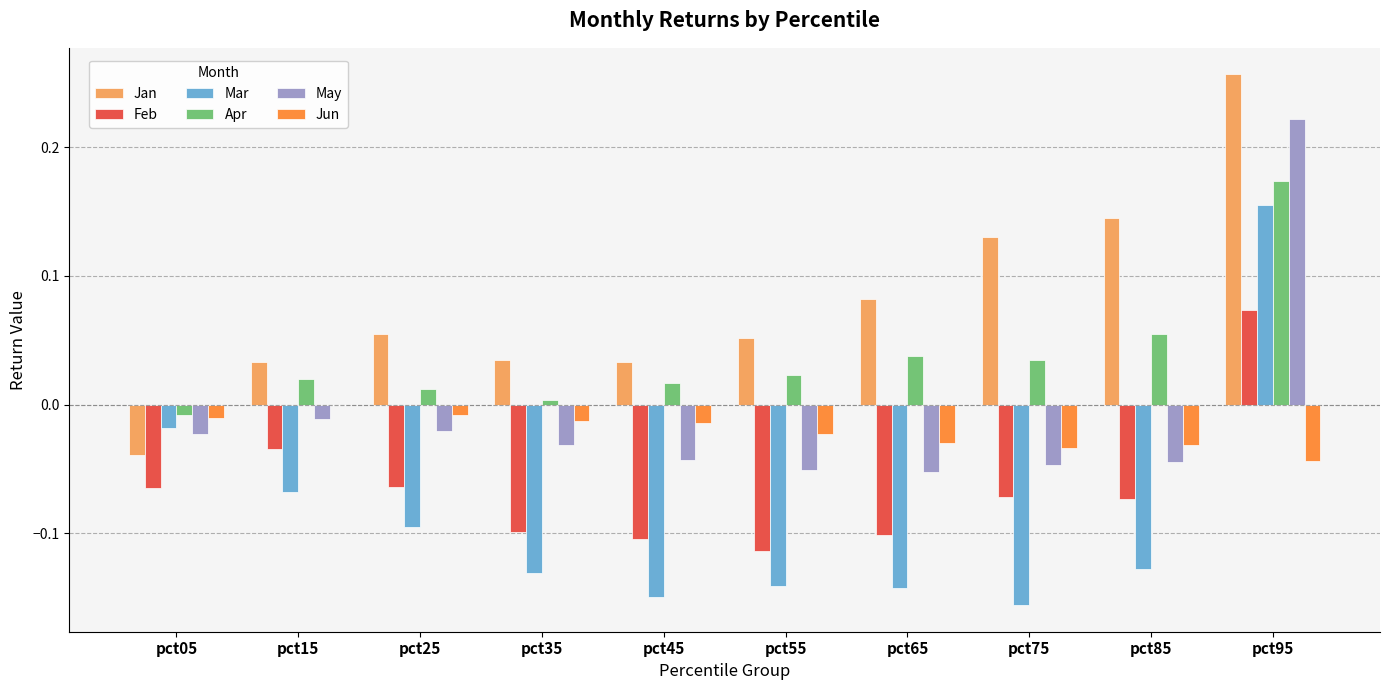

What is the sum of all Feb values?

-0.7